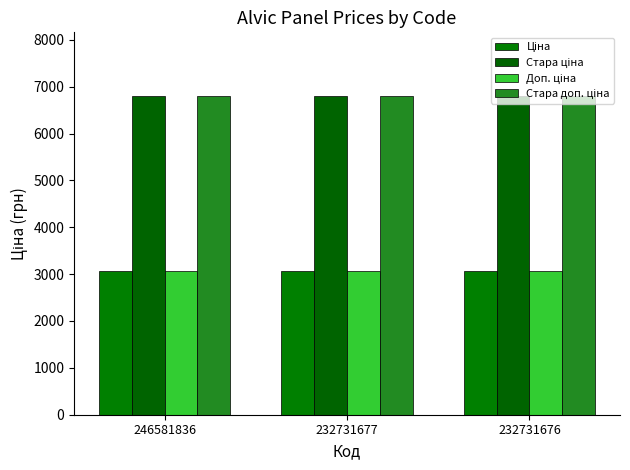

What is the value of the Доп. ціна bar at the 1st from the left?

3060.0